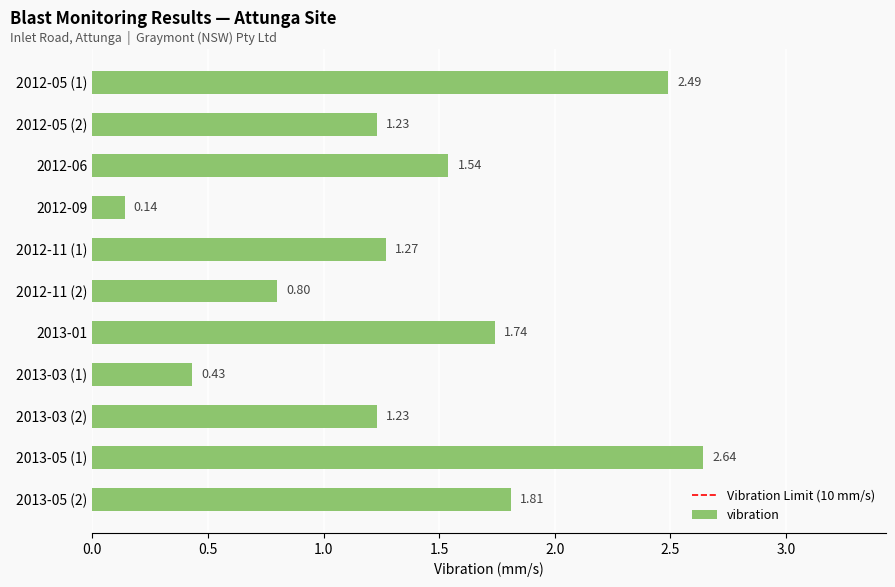

What is the sum of the values at 2013-05 (2) and 2013-03 (1)?

2.2